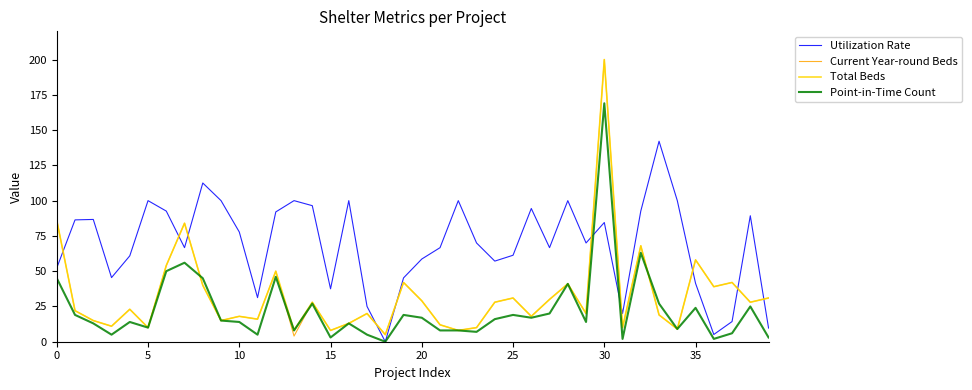

How many interior local peaks does the Utilization Rate series have?

11